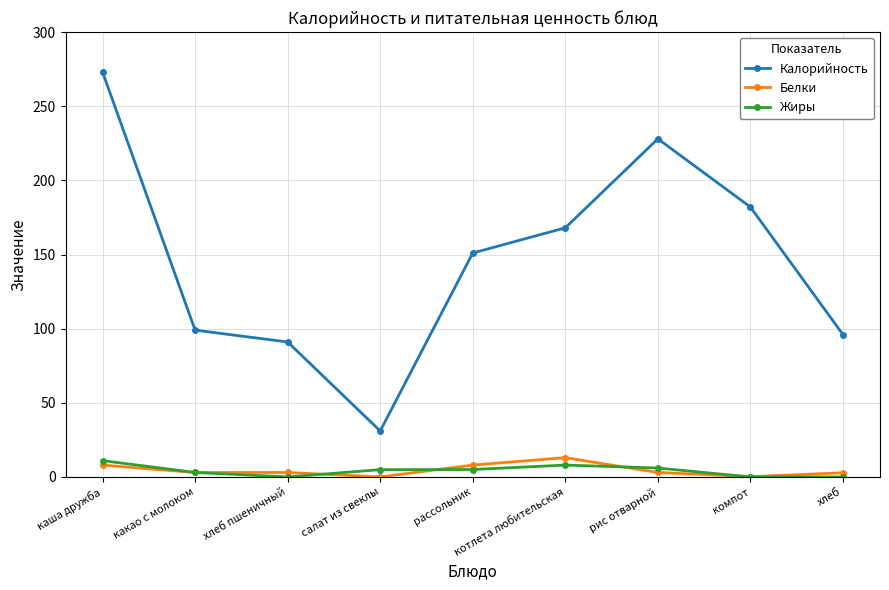

Which series has the largest range (max minus min)?

Калорийность